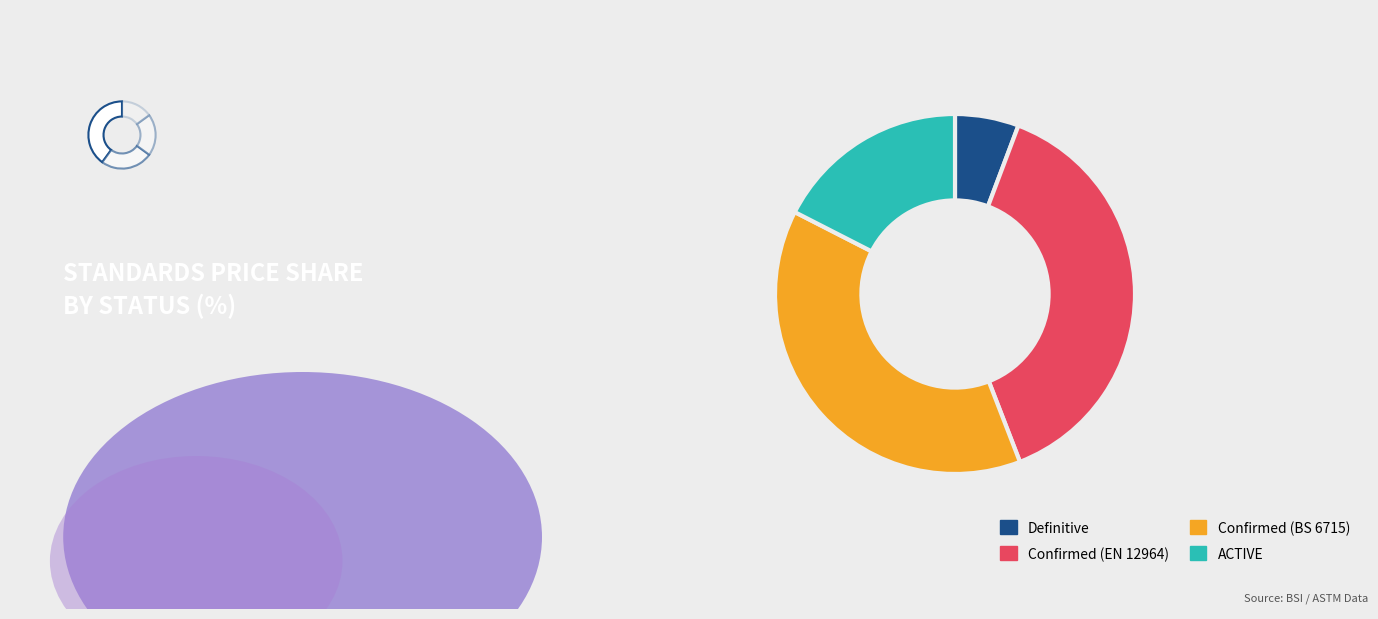

To the nearest percent, what portion does Confirmed (BS 6715) represent?

38%